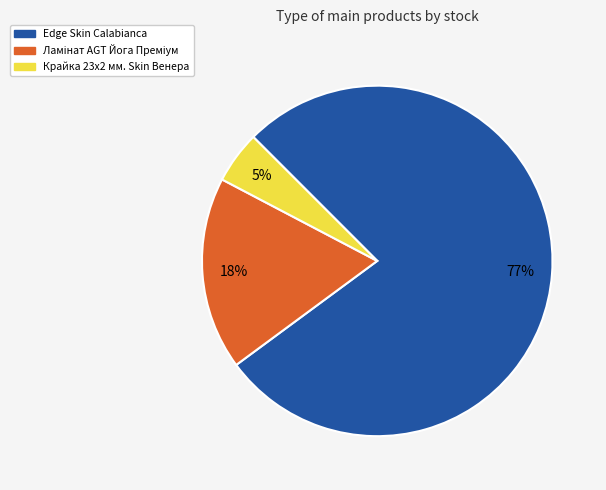

To the nearest percent, what is the average slice percentage?

33%